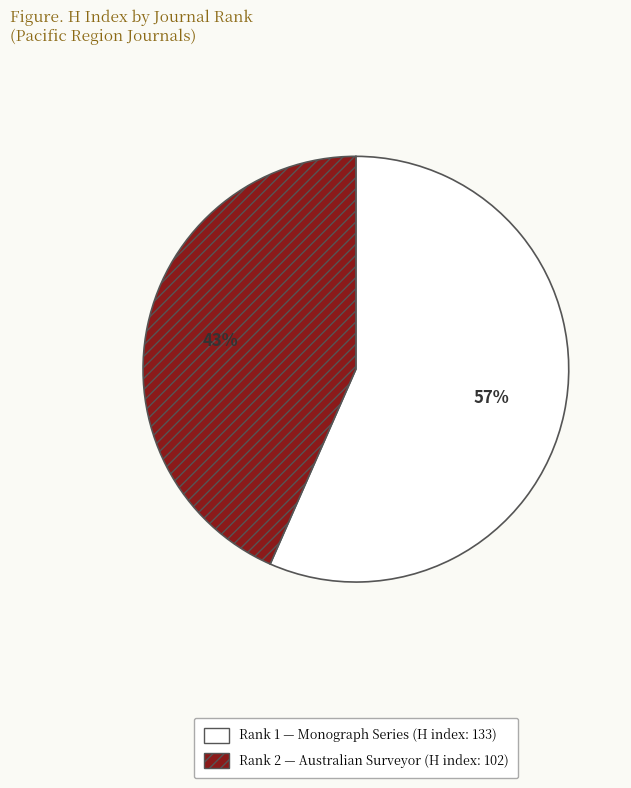

How many segments does this pie chart have?

2